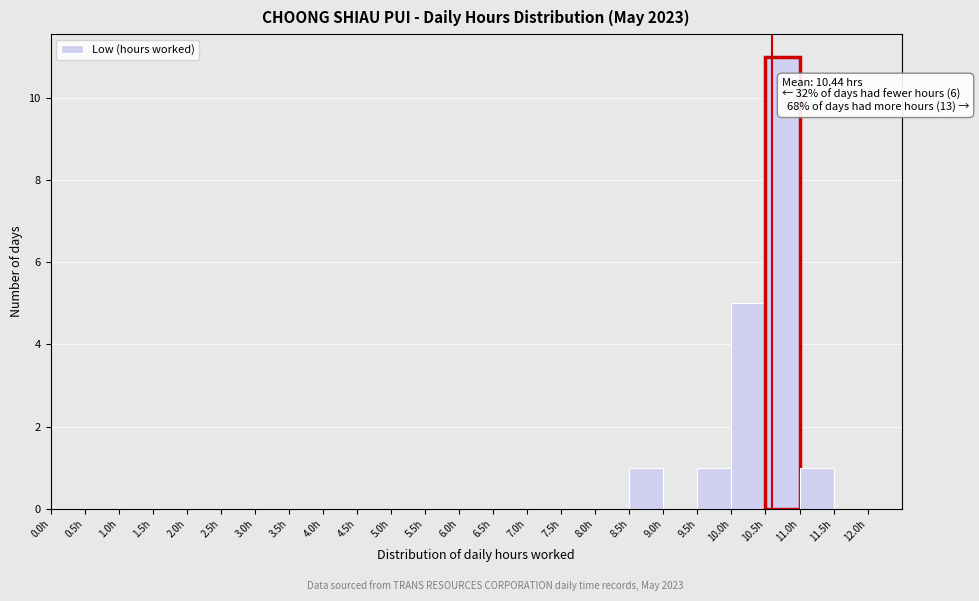

Over which range of the x-axis is the bar tallest?

10.5 to 11.0